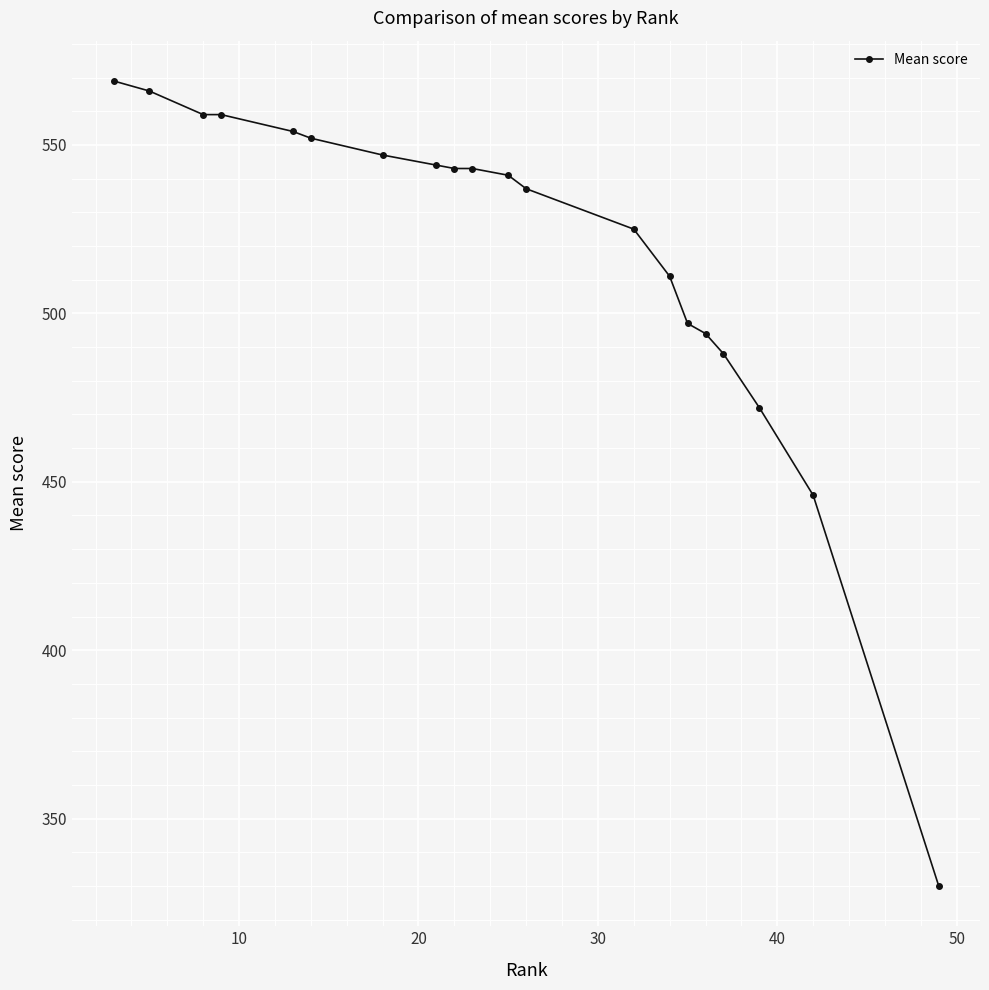

Count the number of data series in this chart.

1